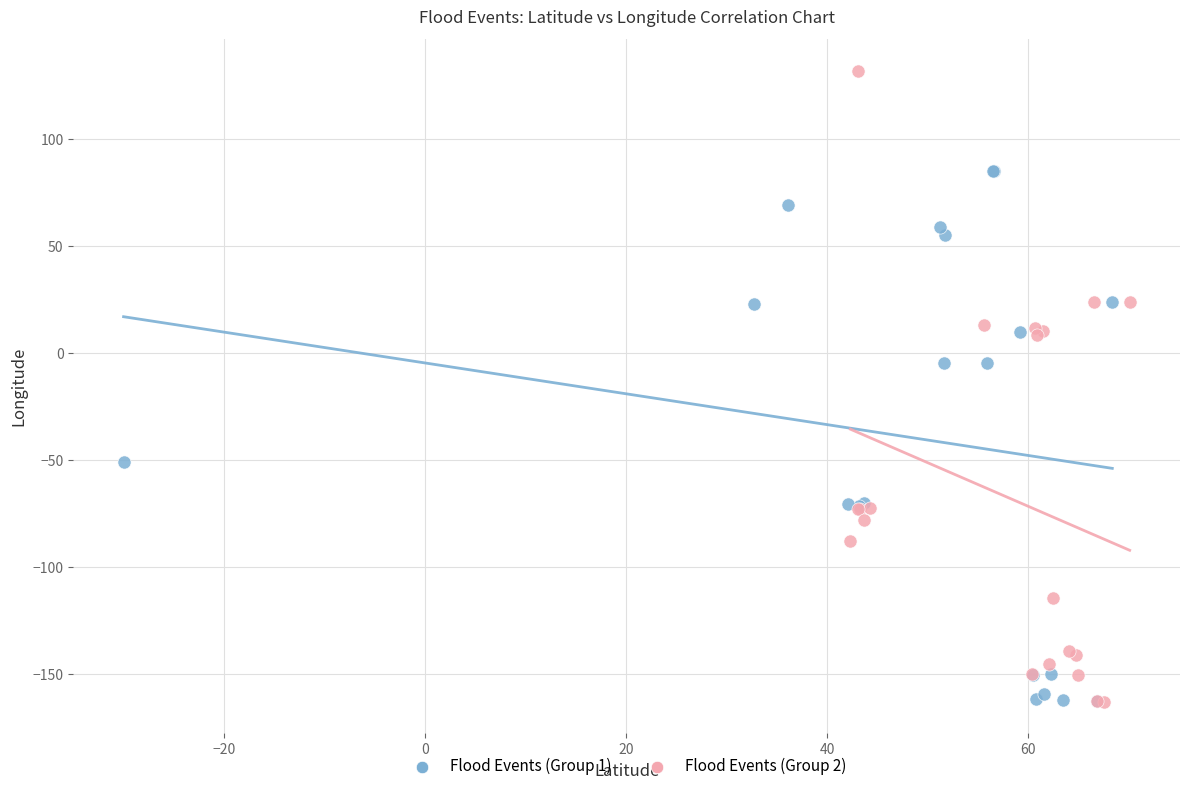

Which series contains the highest Y value?

Flood Events (Group 2)